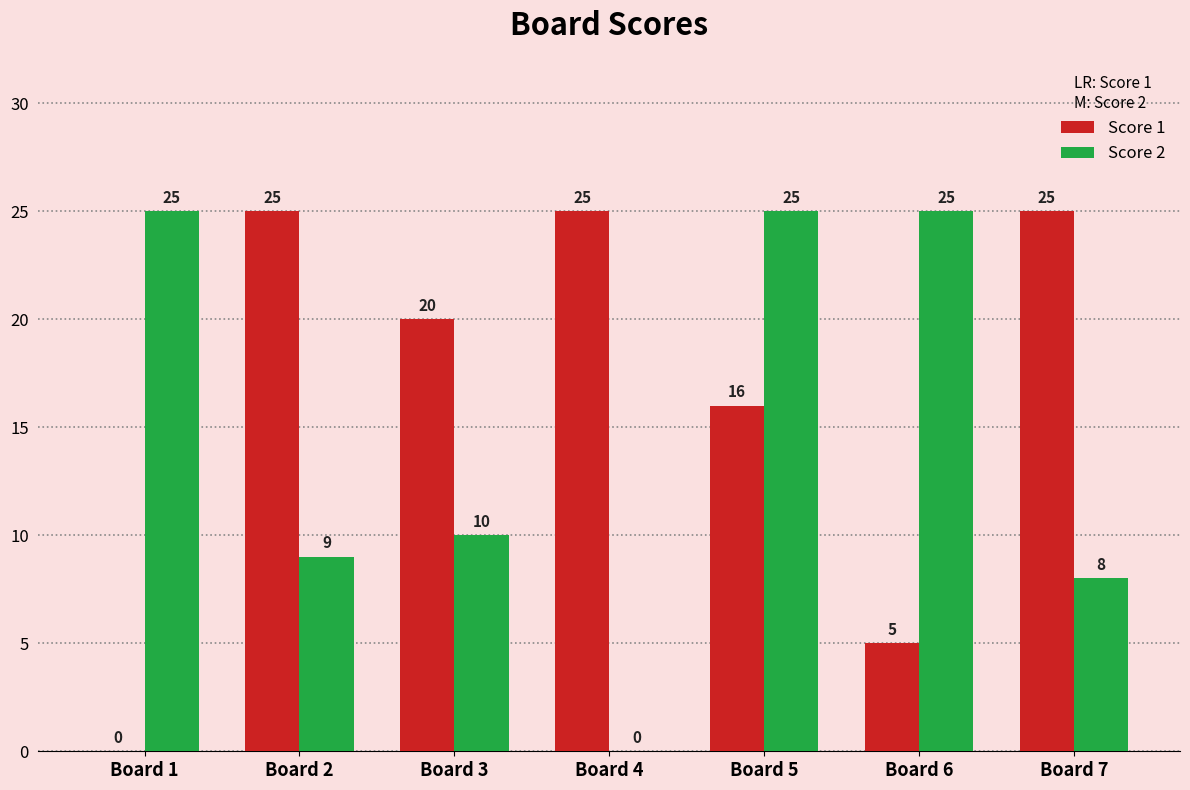

Is it true that Score 1 equals 25 at Board 4?

True